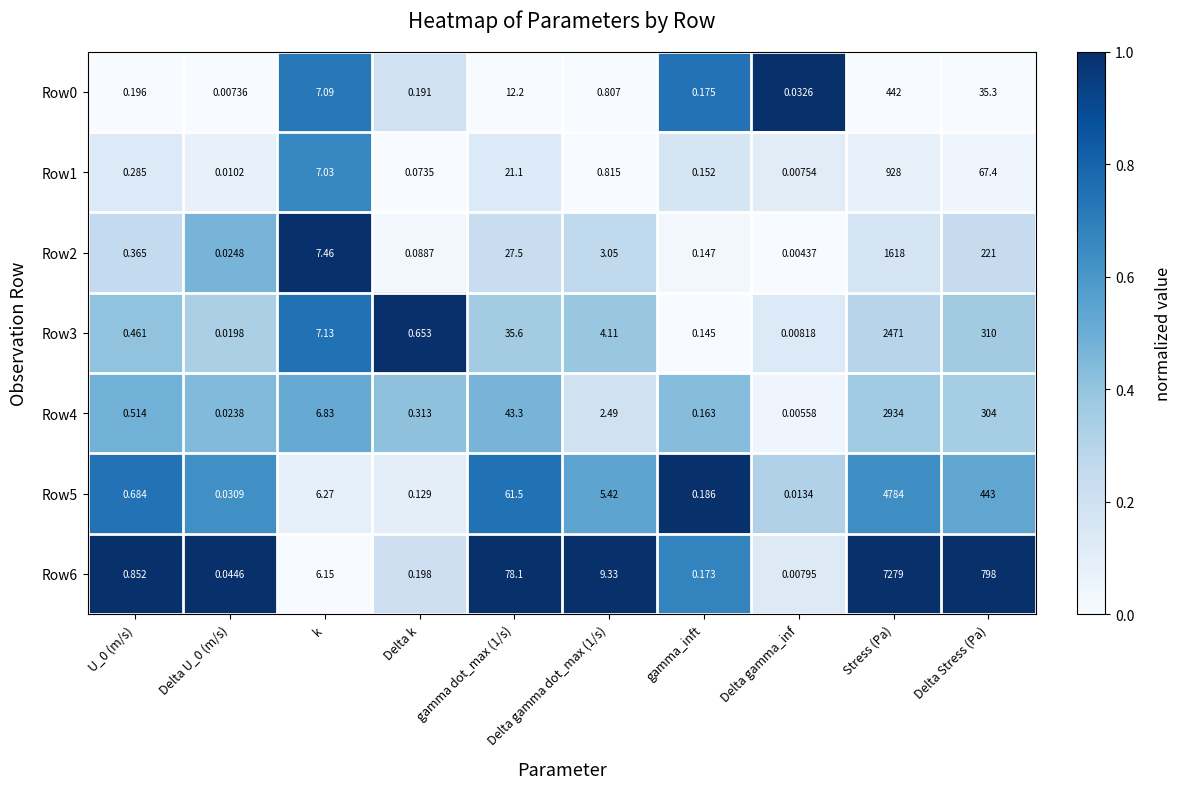

Between Delta k and gamma_inft, which series saw the biggest shift?

Row3